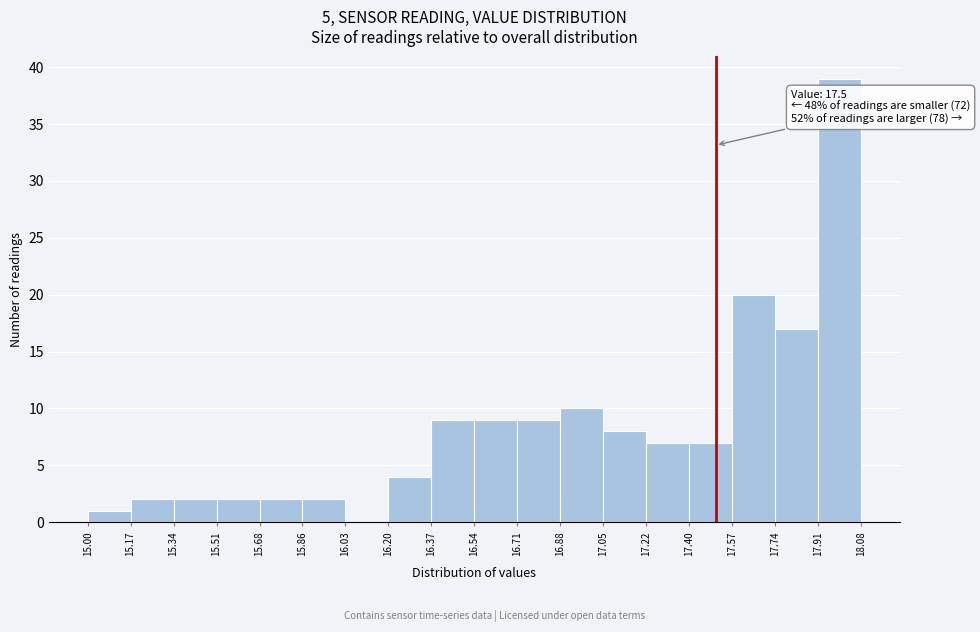

Which range on the x-axis has the tallest bar?

17.91 to 18.08